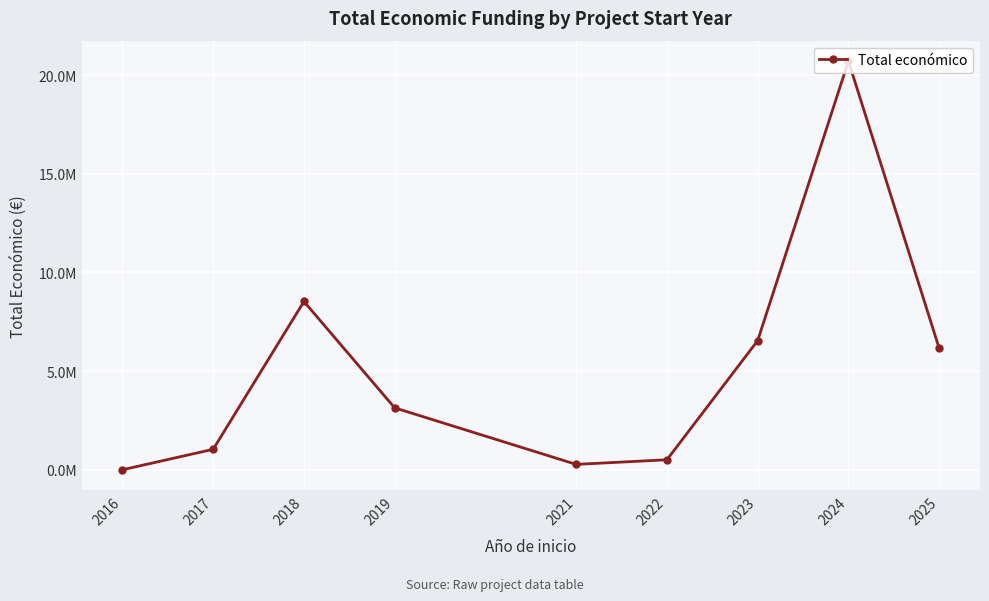

Reading left to right, extract all data points from this chart.

2016=5800	2017=1043756	2018=8529569	2019=3142086	2021=278602	2022=512493	2023=6547061	2024=20704724	2025=6161137